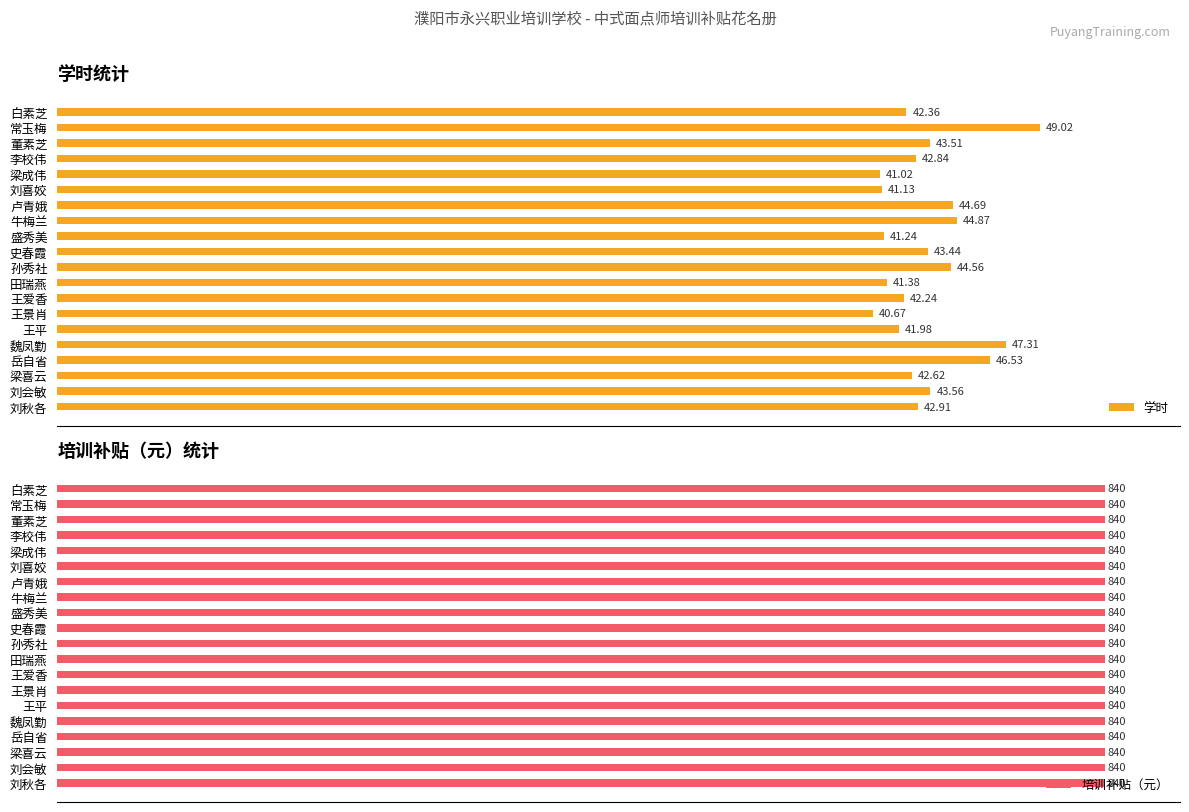

List the labels in order of 学时 value, largest first.

常玉梅, 魏凤勤, 岳自省, 牛梅兰, 卢青娥, 孙秀社, 刘会敏, 董素芝, 史春霞, 刘秋各, 李校伟, 梁喜云, 白素芝, 王爱香, 王平, 田瑞燕, 盛秀美, 刘喜姣, 梁成伟, 王景肖